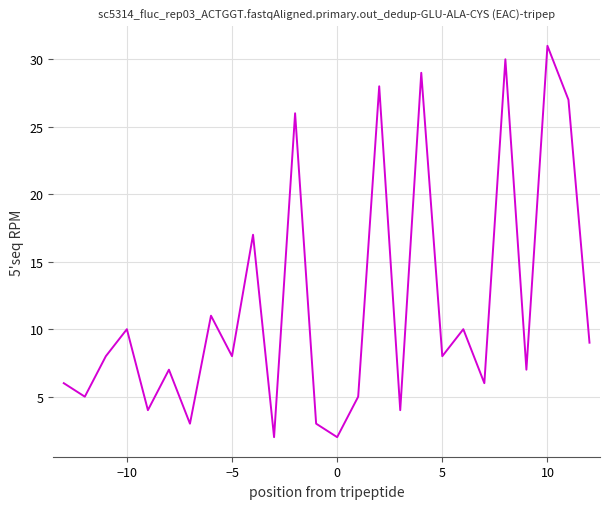

What is the difference between the maximum and minimum values?

29